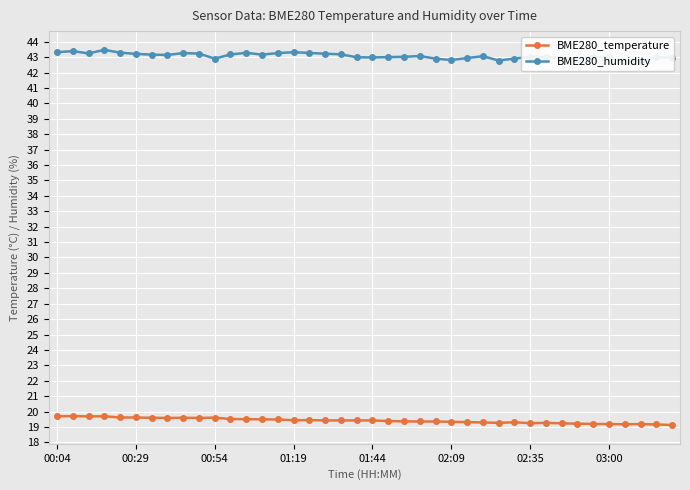

What is the highest value of the BME280_temperature series?

19.7